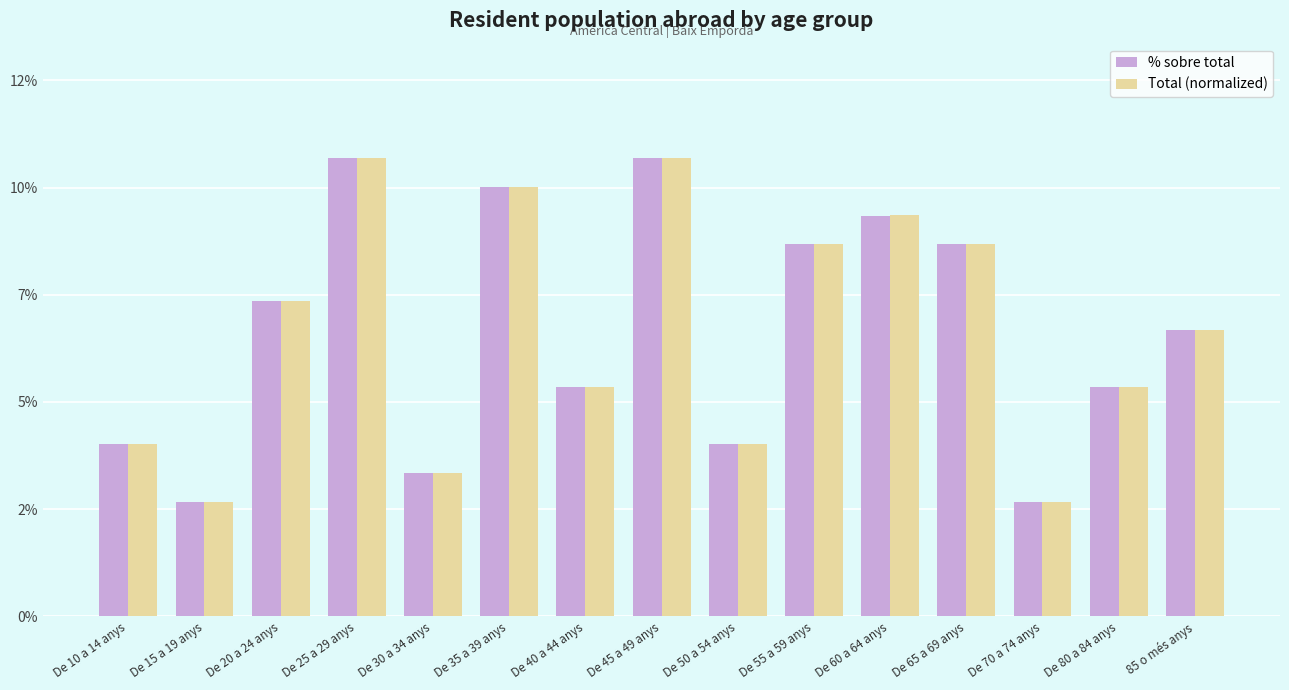

Reading left to right, what are all the values shown in this chart?

% sobre total: 3.9	2.6	7.0	10.3	3.2	9.6	5.1	10.3	3.9	8.3	9.0	8.3	2.6	5.1	6.4
Total (normalized): 3.8	2.6	7.1	10.3	3.2	9.6	5.1	10.3	3.8	8.3	9.0	8.3	2.6	5.1	6.4